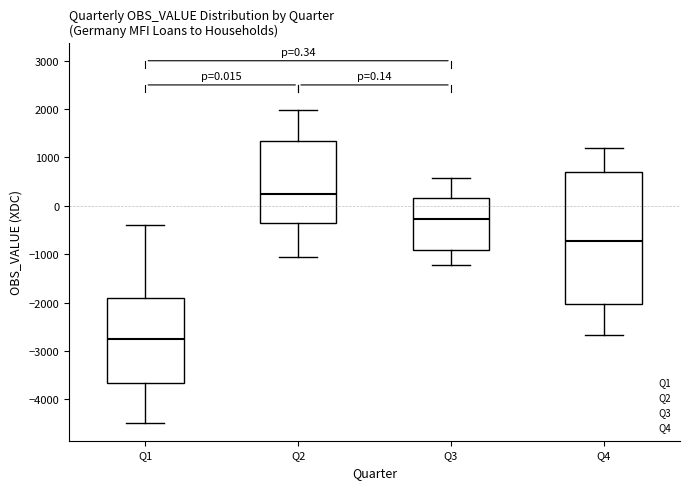

Which box's median line is the lowest?

Q1